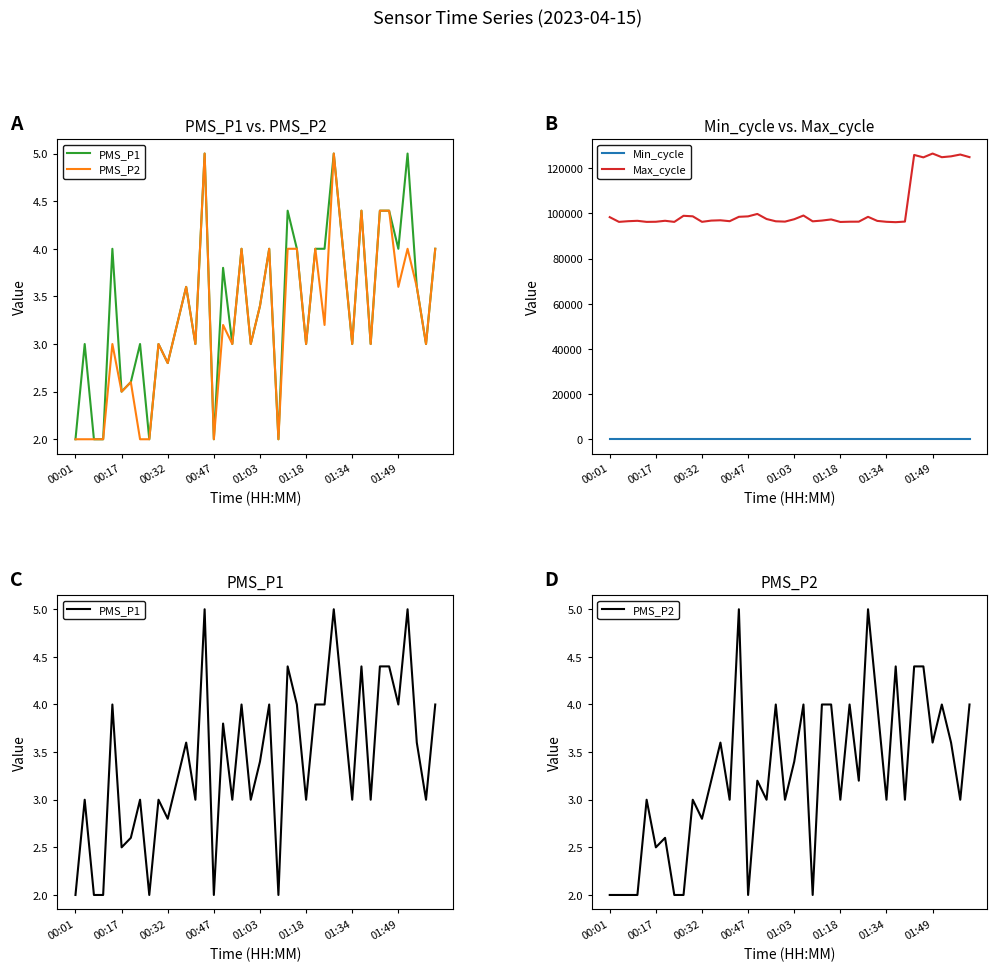

True or false: Min_cycle and Max_cycle intersect in this chart.

False